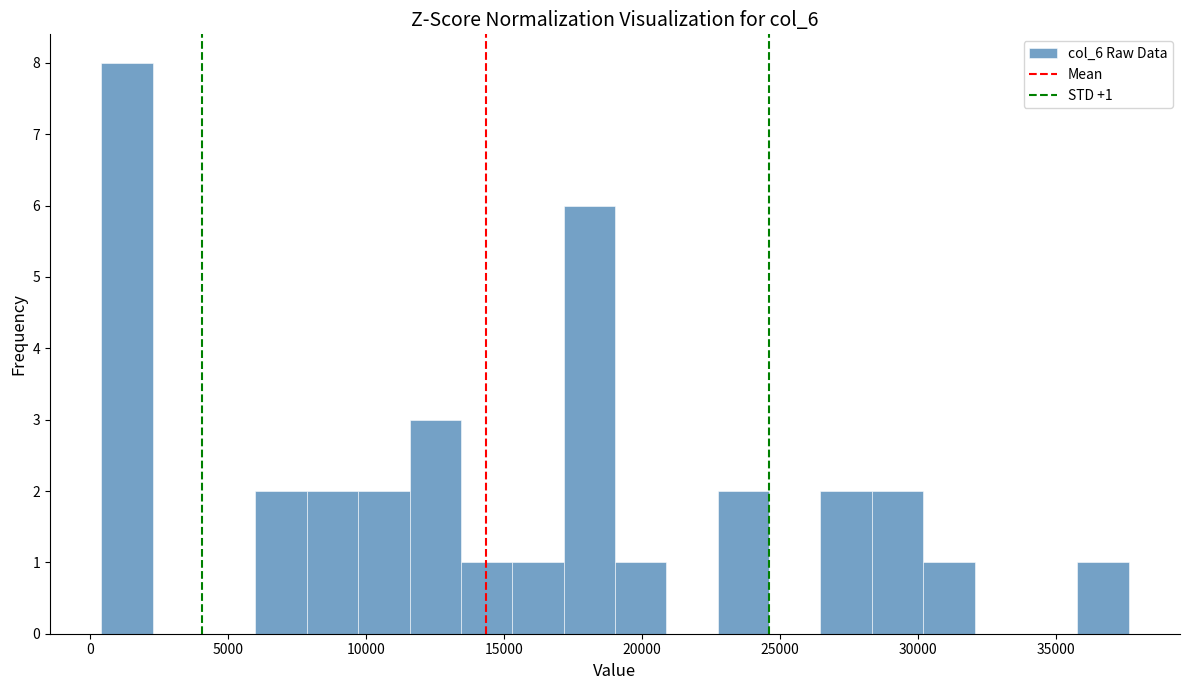

Around what value on the x-axis is the tallest bar? Give the approximate position of its centre, as read against the axis.

1500